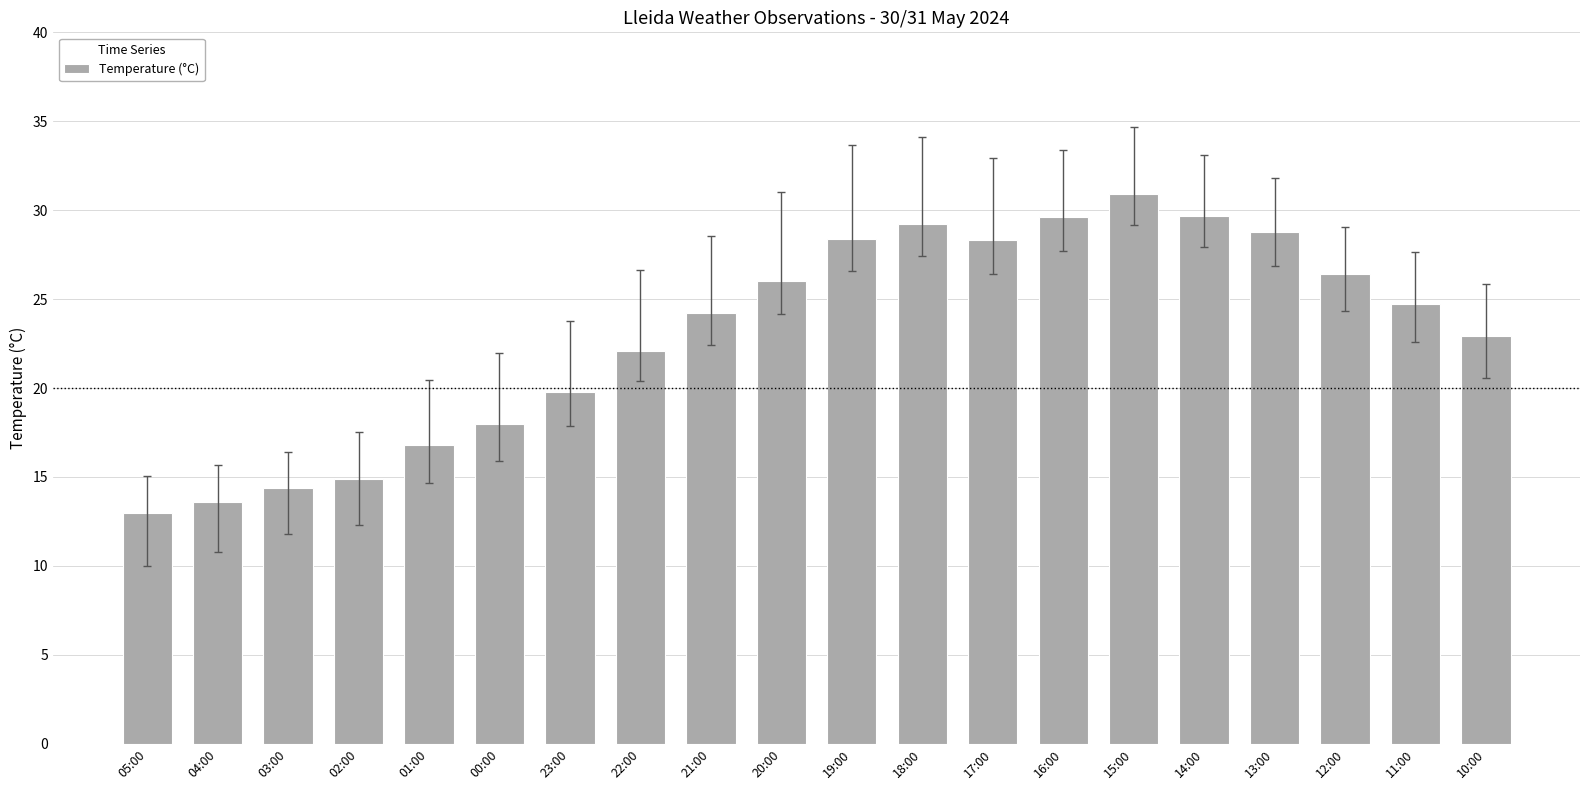

Does the chart contain stacked bars?

No